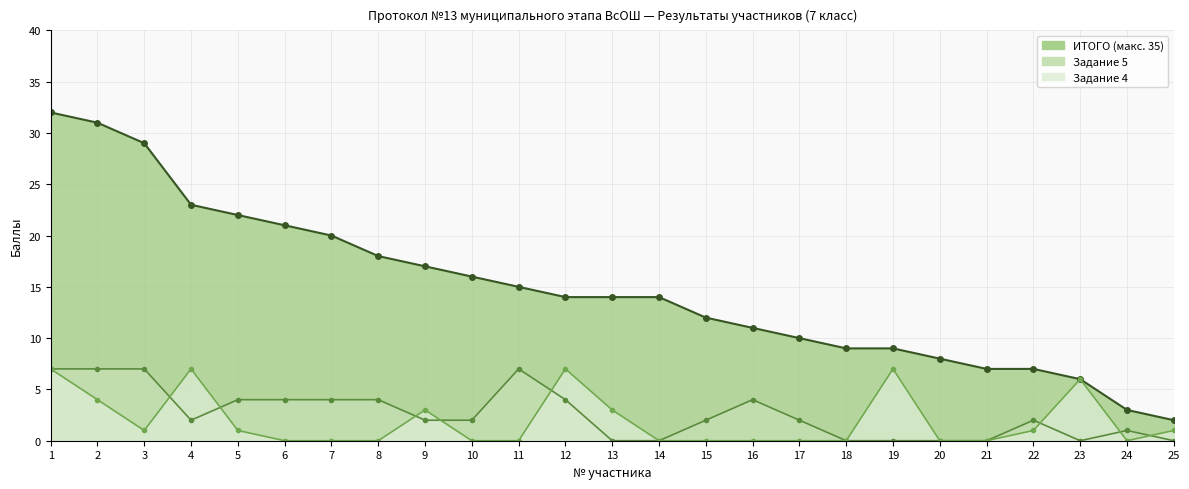

List the labels in order of Задание 4 value, largest first.

1, 4, 12, 19, 23, 2, 9, 13, 3, 5, 22, 25, 6, 7, 8, 10, 11, 14, 15, 16, 17, 18, 20, 21, 24